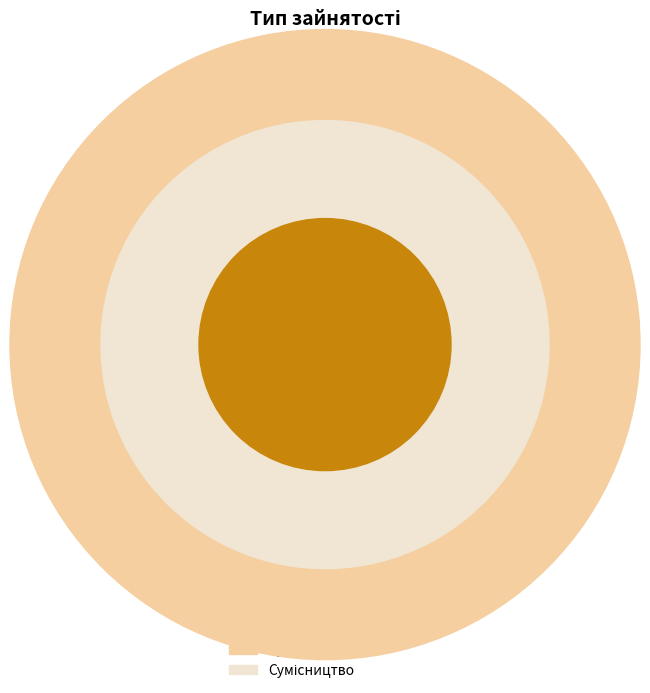

True or false: Суміщення accounts for 33% of the total.

True